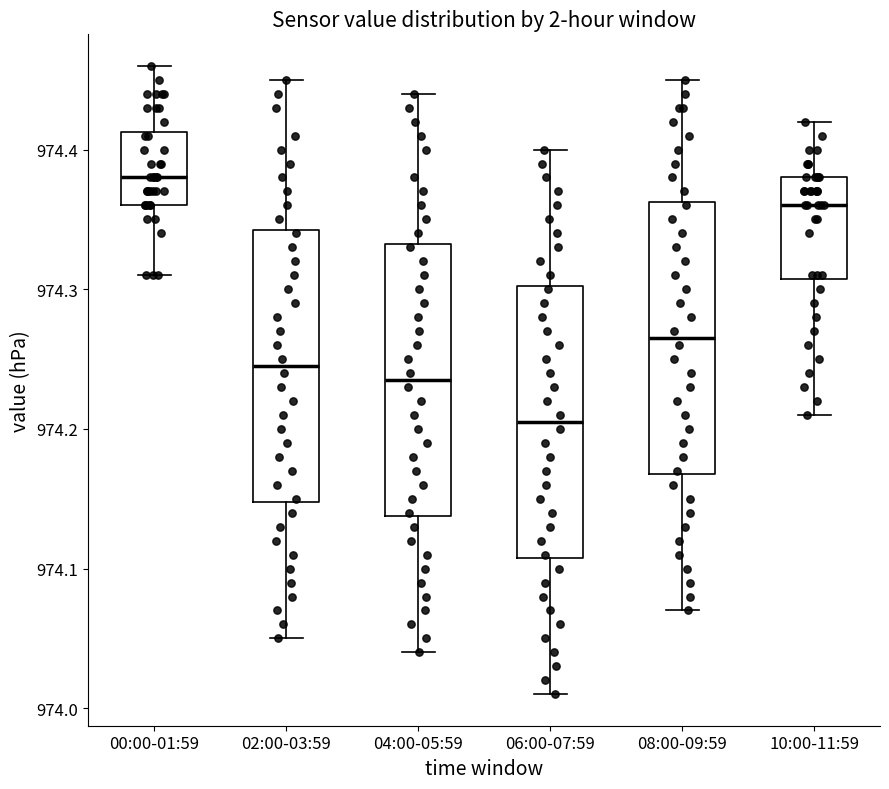

Which box has the highest median line?

00:00-01:59